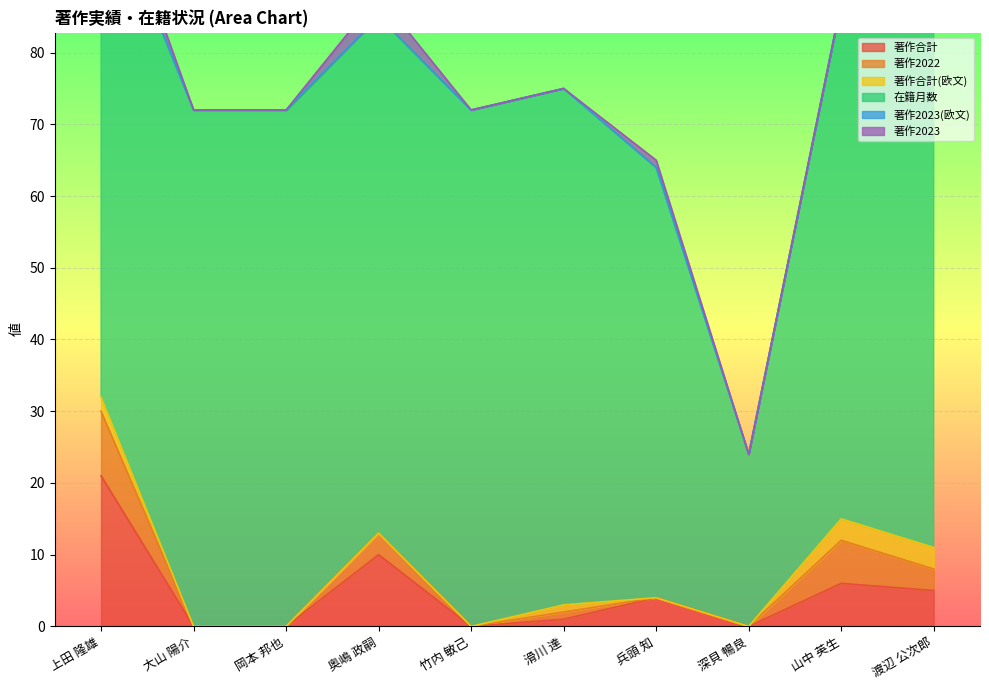

Which has a higher value, 滑川 達 or 上田 隆雄?

上田 隆雄